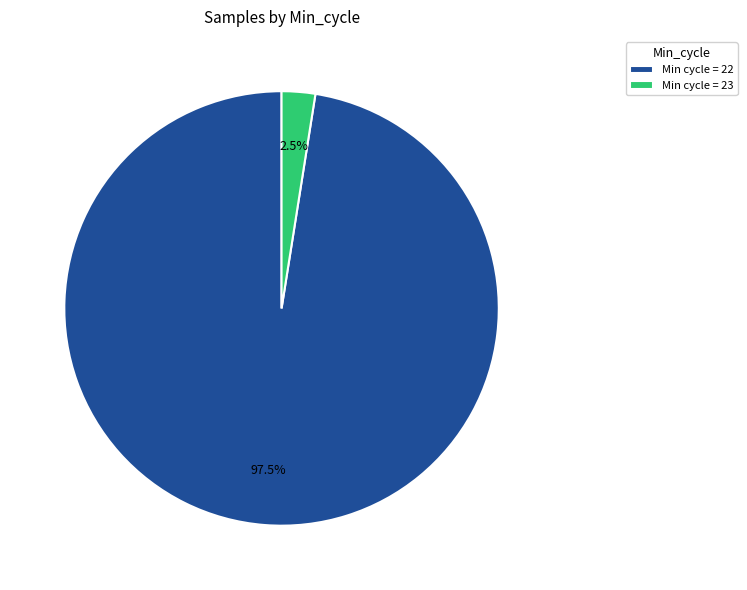

Between Min cycle = 22 and Min cycle = 23, which is larger?

Min cycle = 22